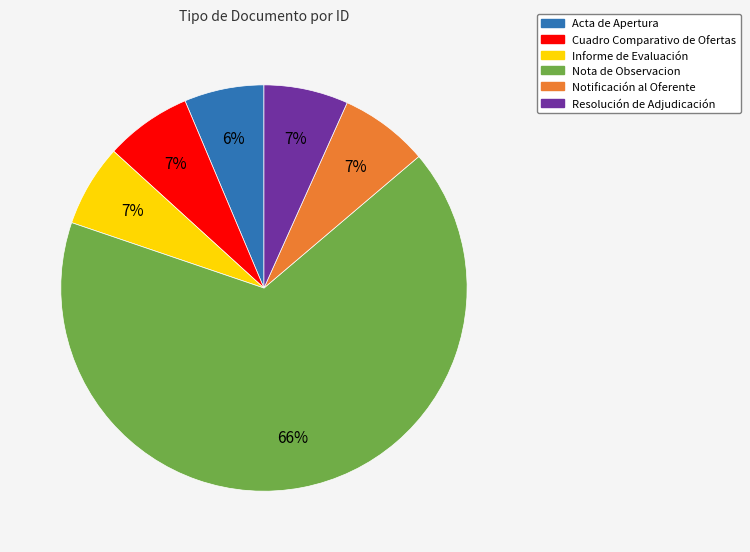

Does any single category account for the majority?

Yes